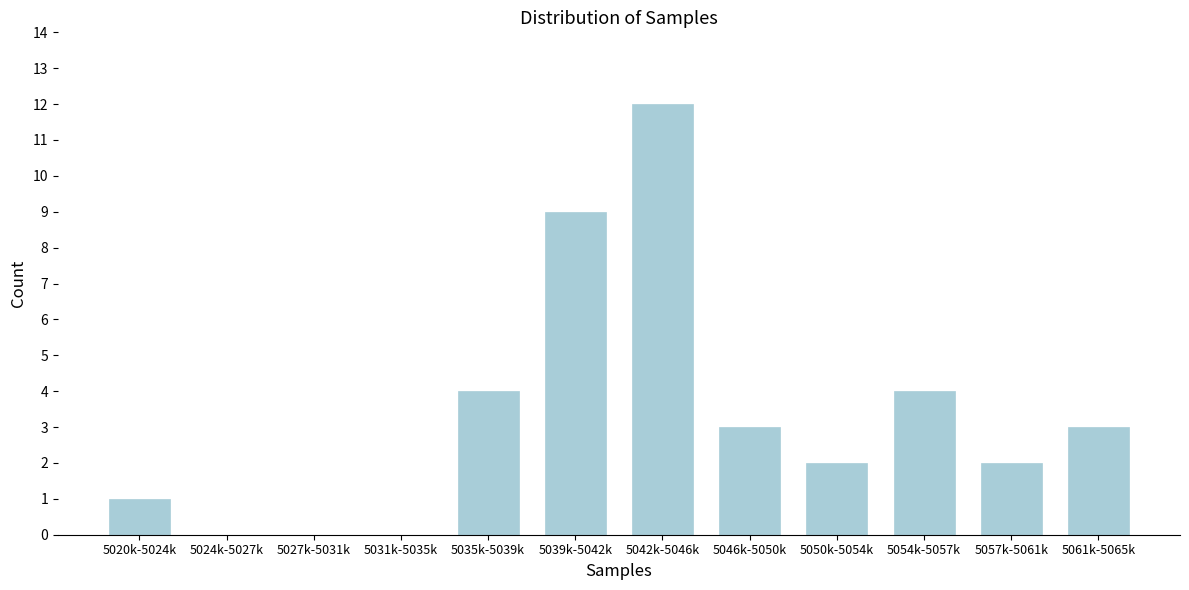

Reading left to right, transcribe all the data shown in this chart.

5020k-5024k=1	5024k-5027k=0	5027k-5031k=0	5031k-5035k=0	5035k-5039k=4	5039k-5042k=9	5042k-5046k=12	5046k-5050k=3	5050k-5054k=2	5054k-5057k=4	5057k-5061k=2	5061k-5065k=3